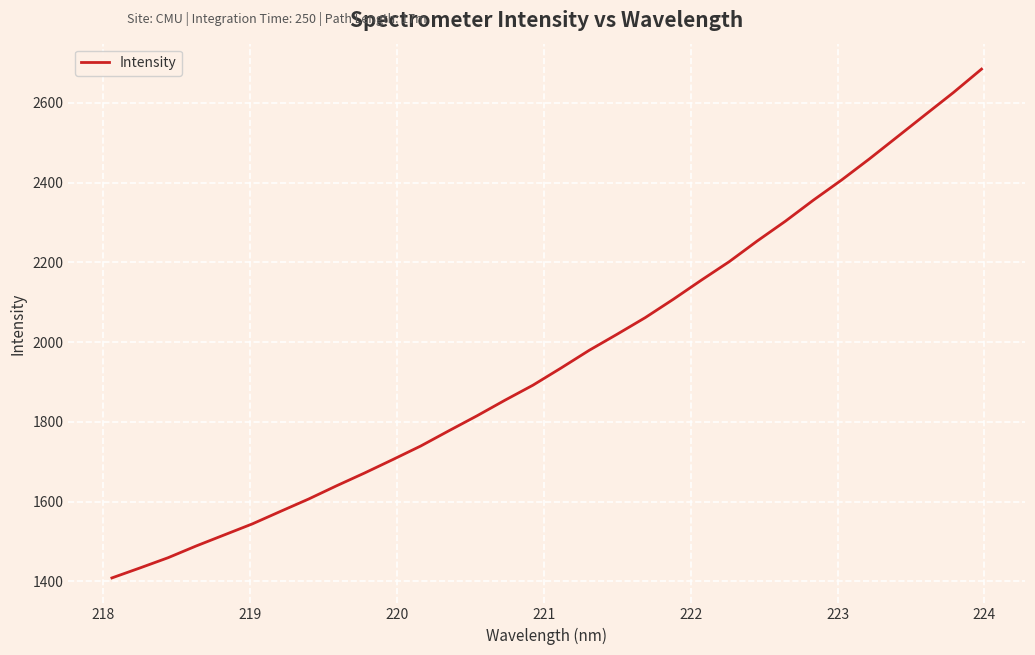

What is the minimum value shown in the chart?

1408.7